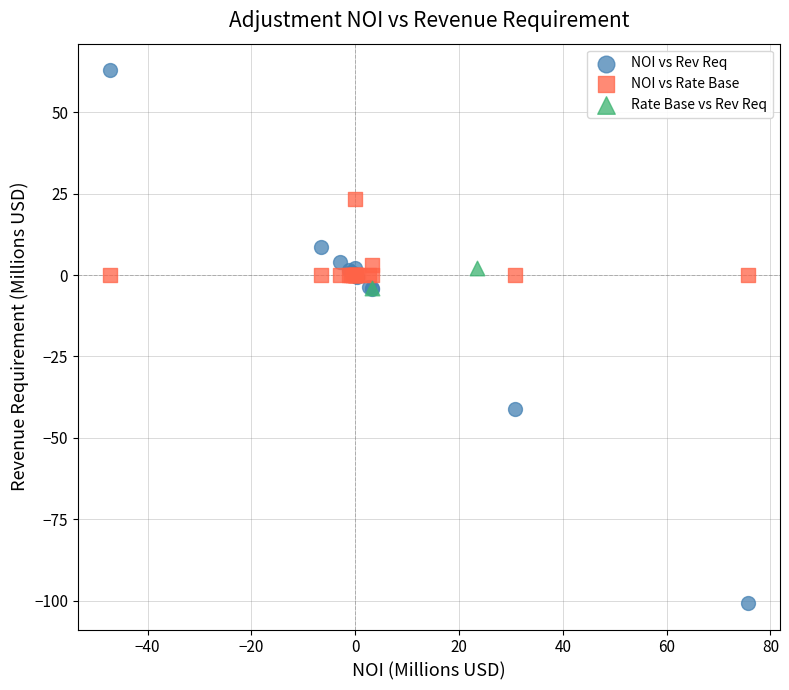

Which series contains the lowest Y value?

NOI vs Rev Req